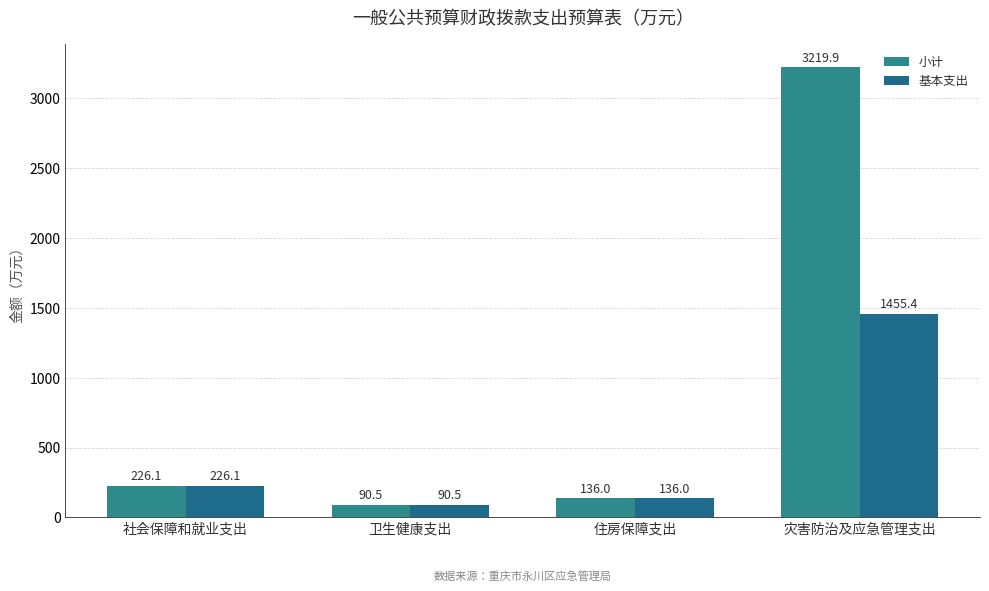

Is it true that 小计 equals 19.2 at 卫生健康支出?

False